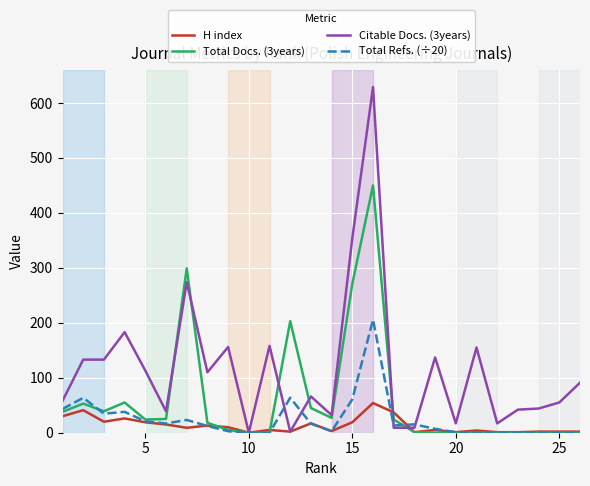

List the series in order of their peak value, highest first.

Citable Docs. (3years), Total Docs. (3years), Total Refs. (÷20), H index